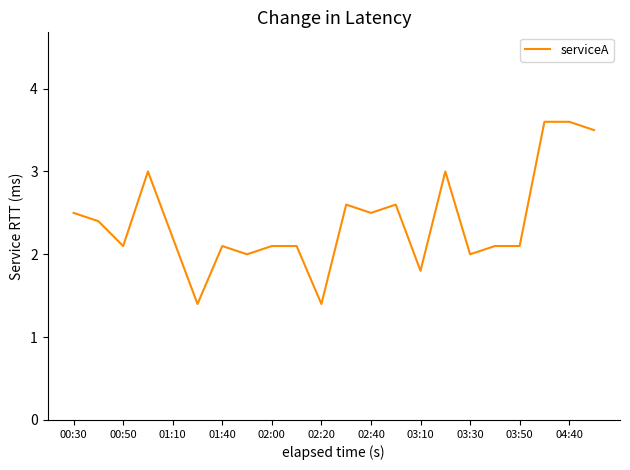

What is the difference between the maximum and minimum values?

2.2